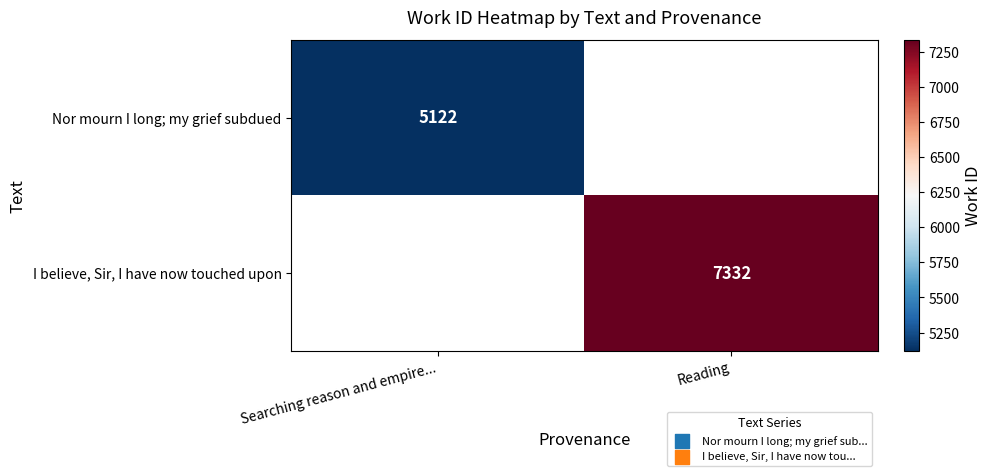

What is the smallest value displayed?

5122.0